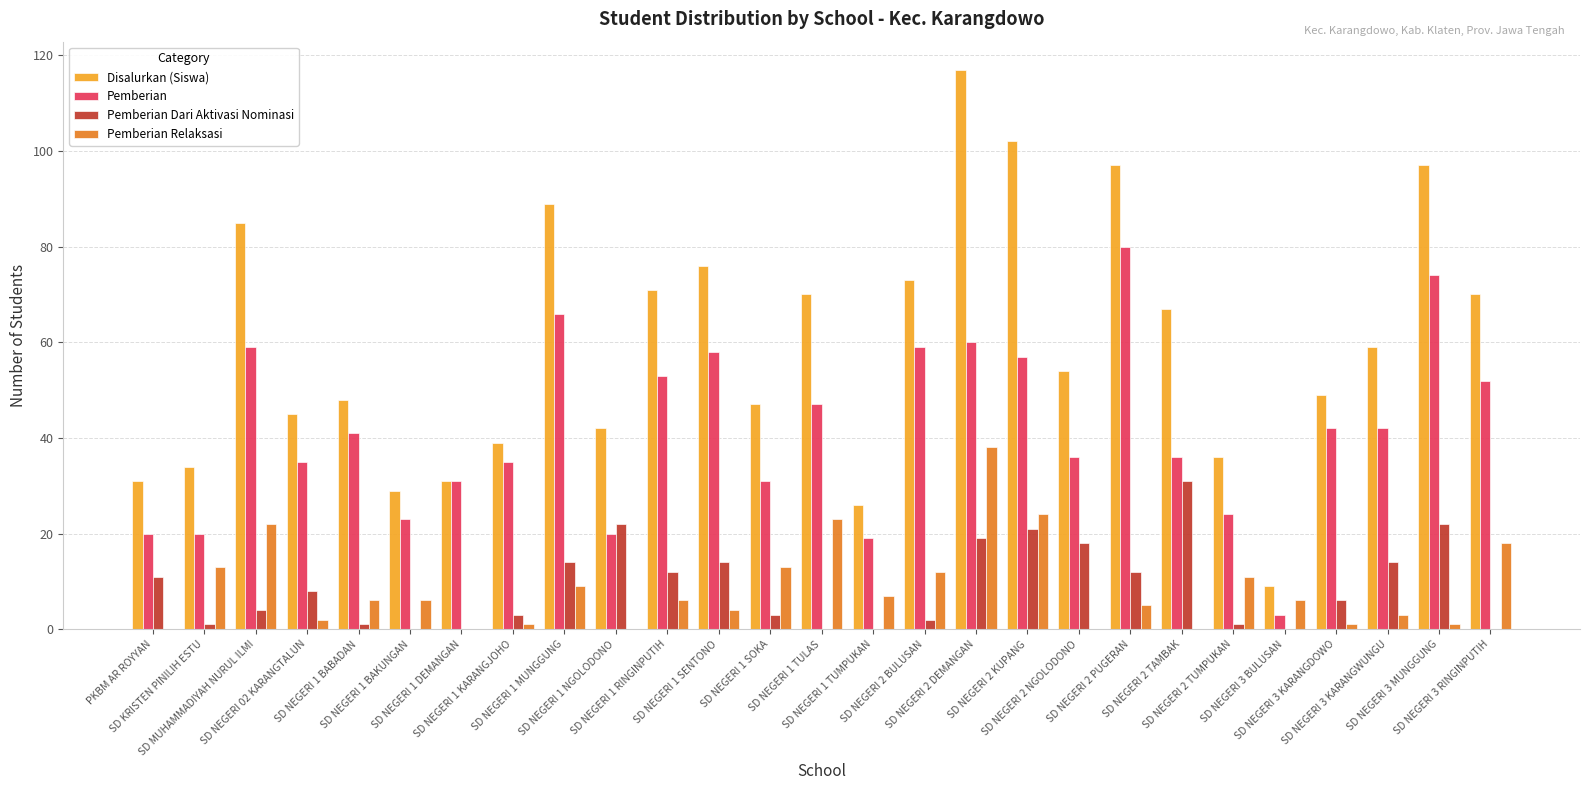

Where is Pemberian Relaksasi nearest to the value 19?

SD NEGERI 3 RINGINPUTIH